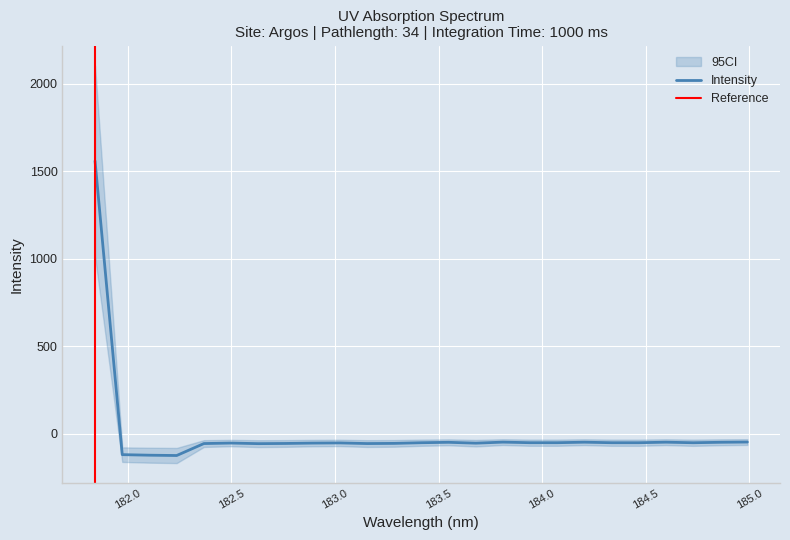

What is the average value?

4.7